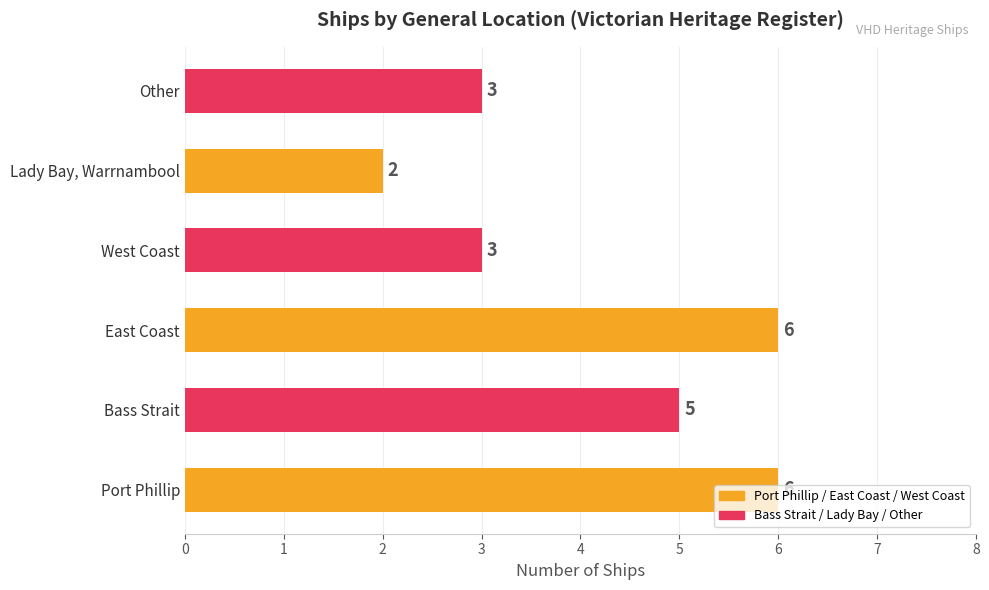

Is it true that the value at Port Phillip is 4?

False